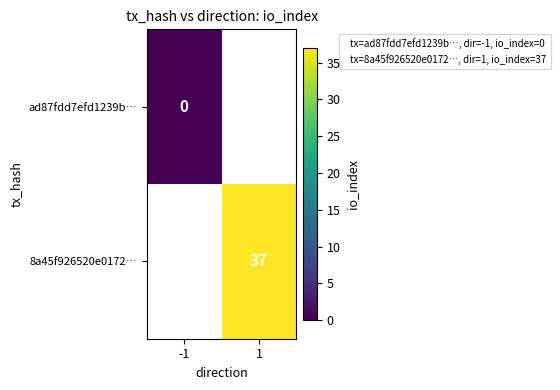

The value of 8a45f926520e0172… at 1 is 56.1. True or false?

False